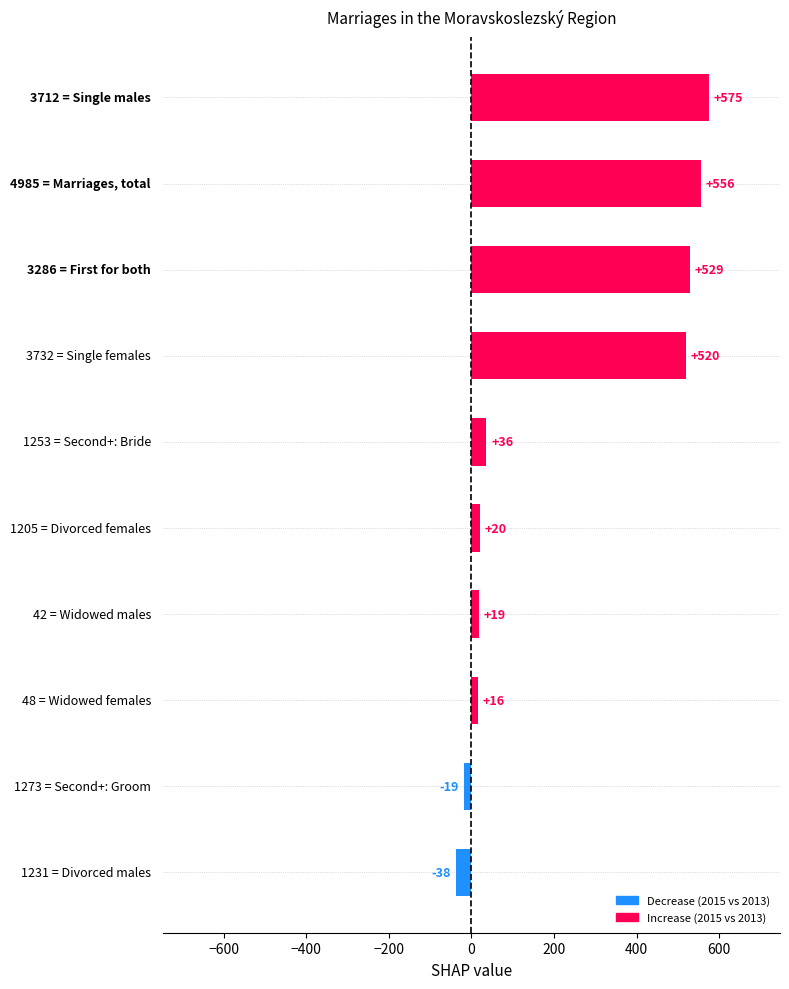

Reading top to bottom, what are all the values shown in this chart?

575	556	529	520	36	20	19	16	-19	-38